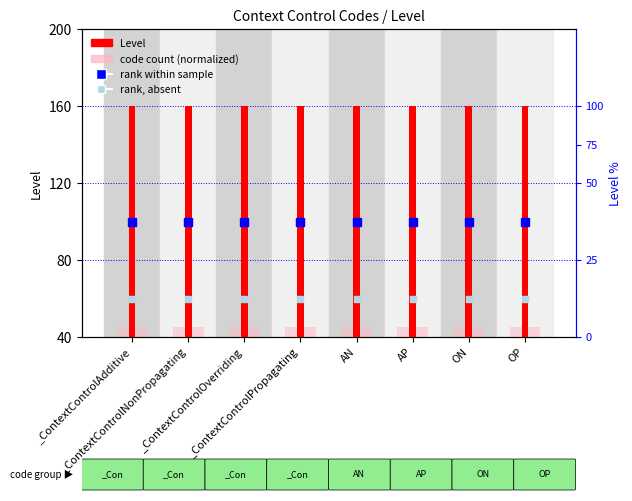

Reading left to right, what are all the values shown in this chart?

rank within sample: _ContextControlAdditive=100	_ContextControlNonPropagating=100	_ContextControlOverriding=100	_ContextControlPropagating=100	AN=100	AP=100	ON=100	OP=100
rank, absent: _ContextControlAdditive=60	_ContextControlNonPropagating=60	_ContextControlOverriding=60	_ContextControlPropagating=60	AN=60	AP=60	ON=60	OP=60
Level: _ContextControlAdditive=160	_ContextControlNonPropagating=160	_ContextControlOverriding=160	_ContextControlPropagating=160	AN=160	AP=160	ON=160	OP=160
code count (normalized): _ContextControlAdditive=45	_ContextControlNonPropagating=45	_ContextControlOverriding=45	_ContextControlPropagating=45	AN=45	AP=45	ON=45	OP=45